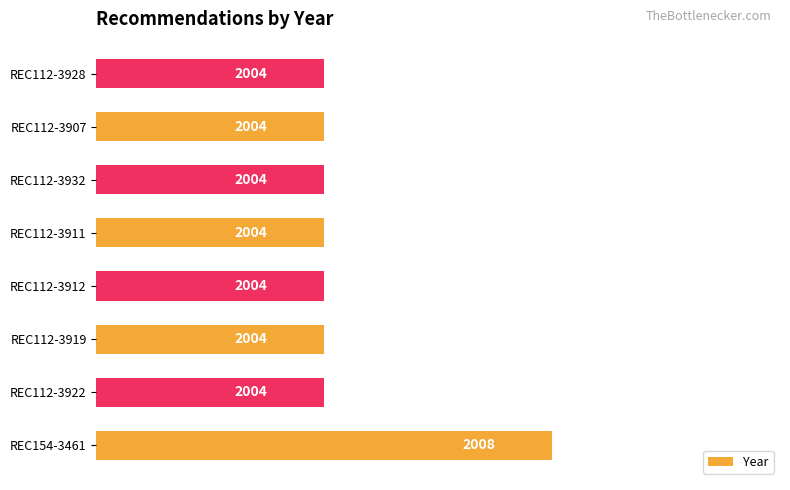

Count the values in the range 2004 to 2005.

7